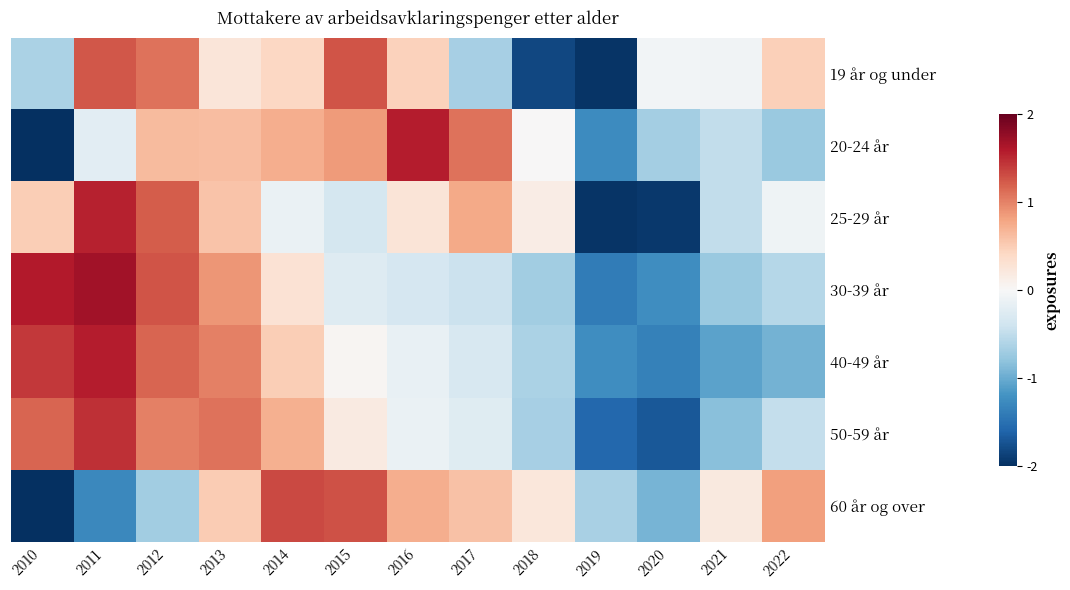

Which label corresponds to the largest value in the chart?

2011